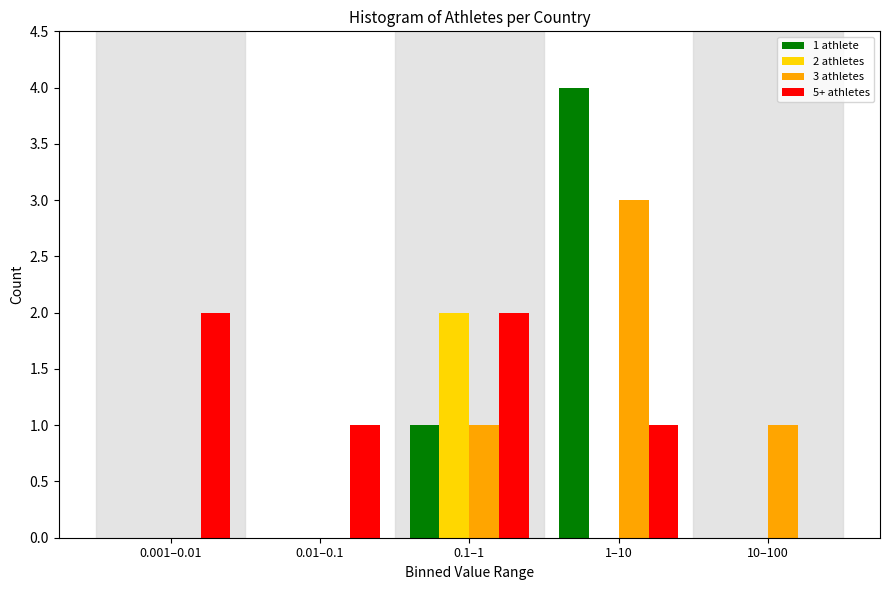

Reading right to left, extract all data points from this chart.

1 athlete: 10–100=0	1–10=4	0.1–1=1	0.01–0.1=0	0.001–0.01=0
2 athletes: 10–100=0	1–10=0	0.1–1=2	0.01–0.1=0	0.001–0.01=0
3 athletes: 10–100=1	1–10=3	0.1–1=1	0.01–0.1=0	0.001–0.01=0
5+ athletes: 10–100=0	1–10=1	0.1–1=2	0.01–0.1=1	0.001–0.01=2